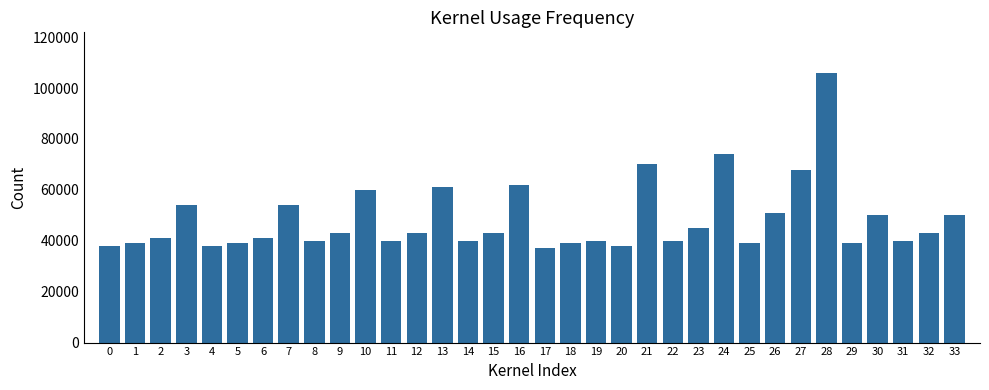

Which category has the lowest value across all series?

17